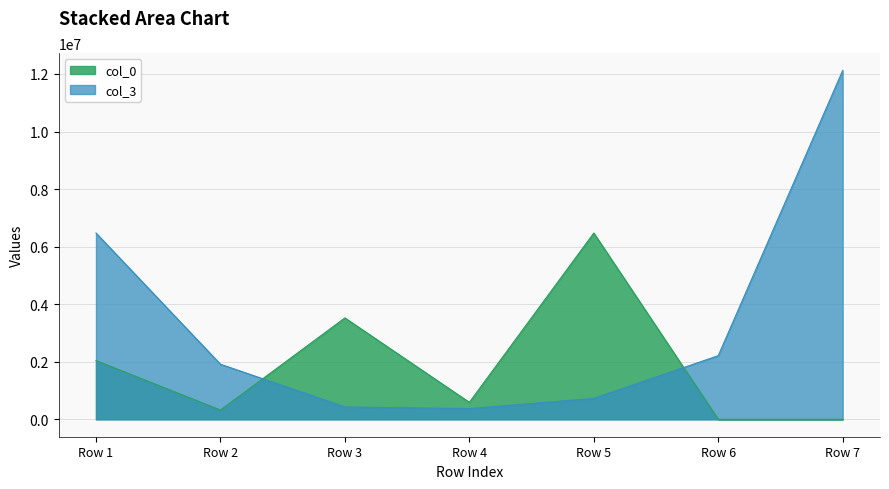

What is the sum of all col_3 values?

24241711.7